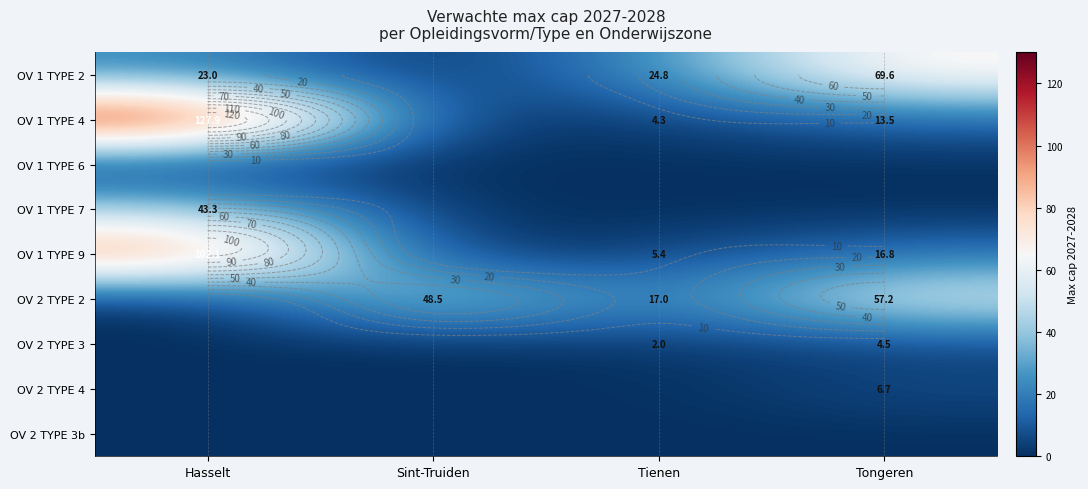

Which category has the highest value in the OV 1 TYPE 7 series?

Hasselt